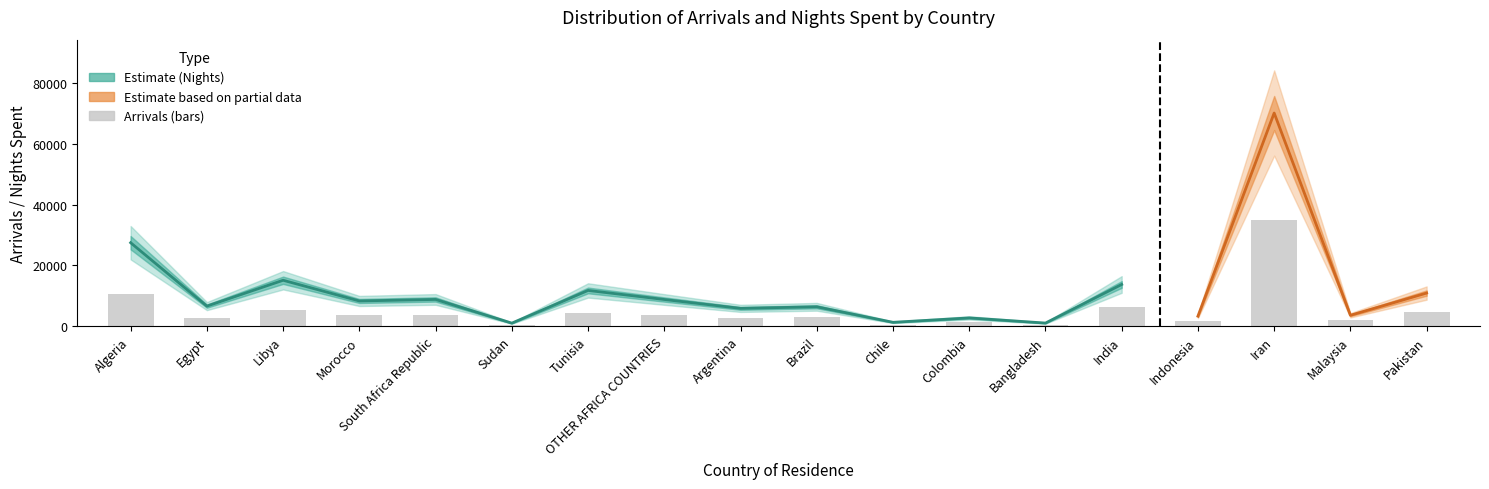

List the labels in order of value, smallest first.

Sudan, Bangladesh, Chile, Colombia, Indonesia, Malaysia, Egypt, Argentina, Brazil, South Africa Republic, OTHER AFRICA COUNTRIES, Morocco, Tunisia, Pakistan, Libya, India, Algeria, Iran